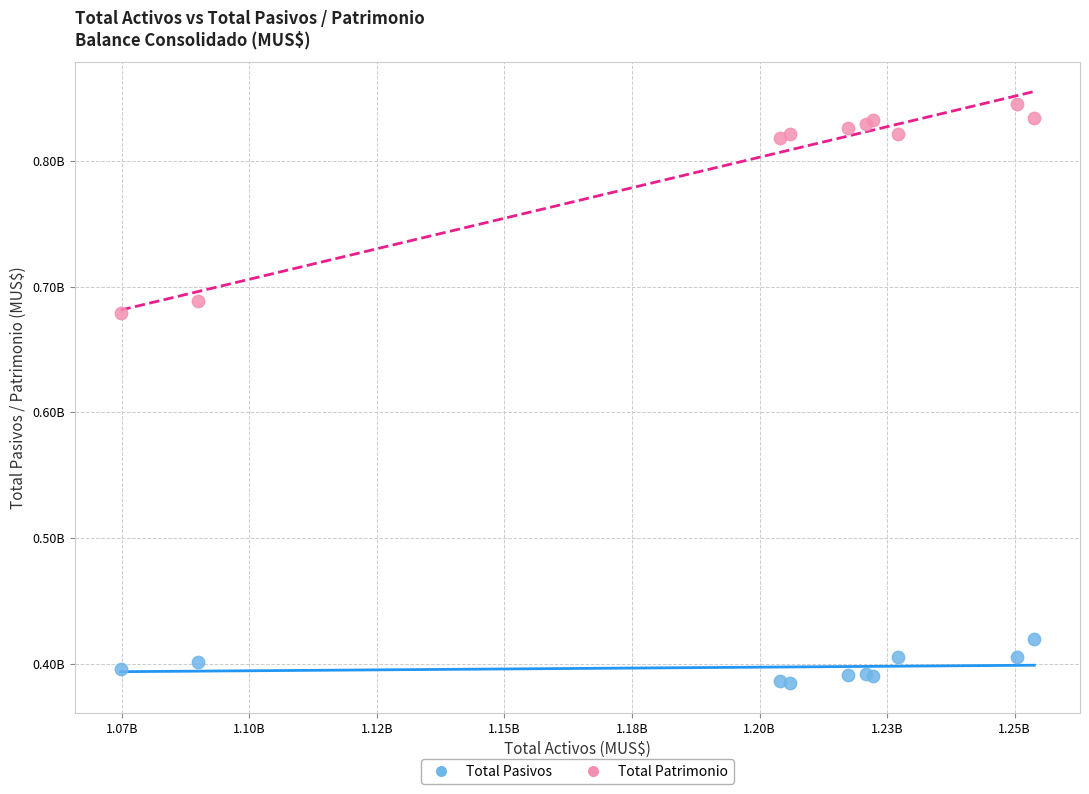

What are all the series names shown in the legend?

Total Pasivos, Total Patrimonio